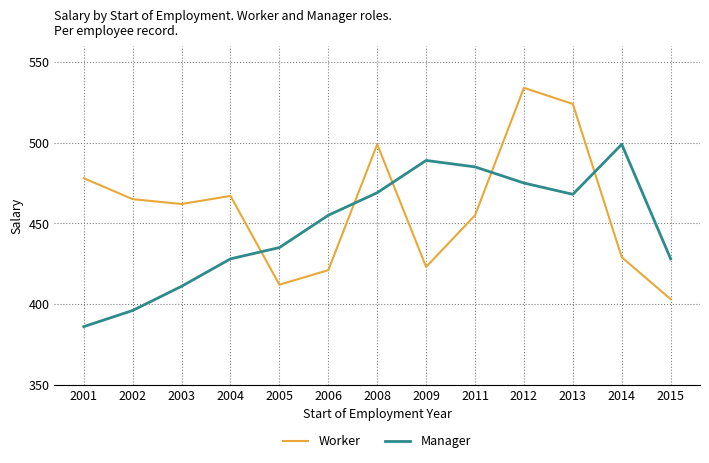

Does the chart display data point markers on the line(s)?

No